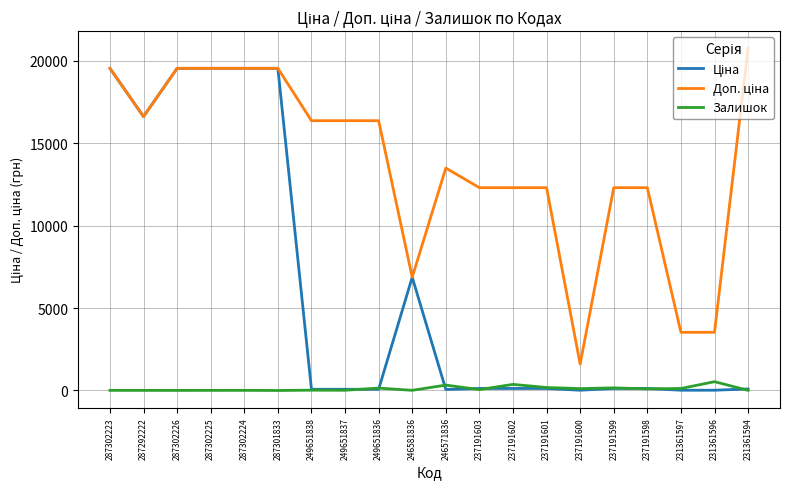

At how many categories does at least one series exceed 9221?

16